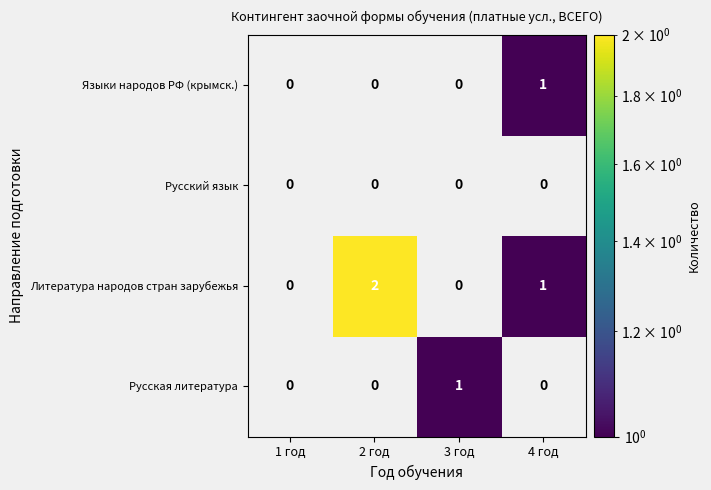

Which series has the largest range (max minus min)?

Литература народов стран зарубежья